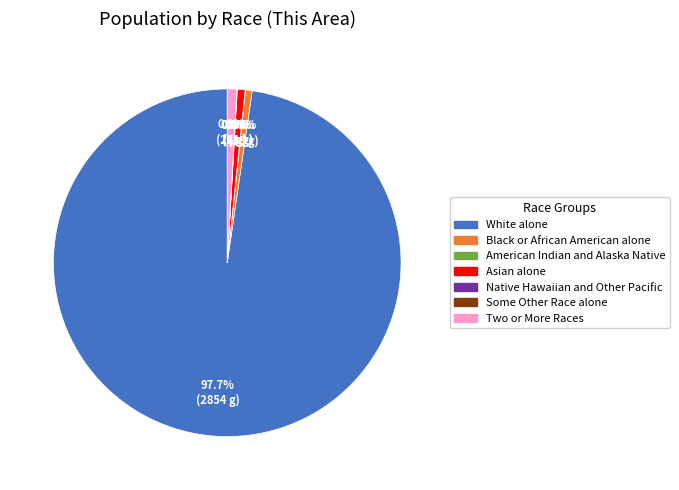

How much of the chart is everything except Black or African American alone?

99.4%